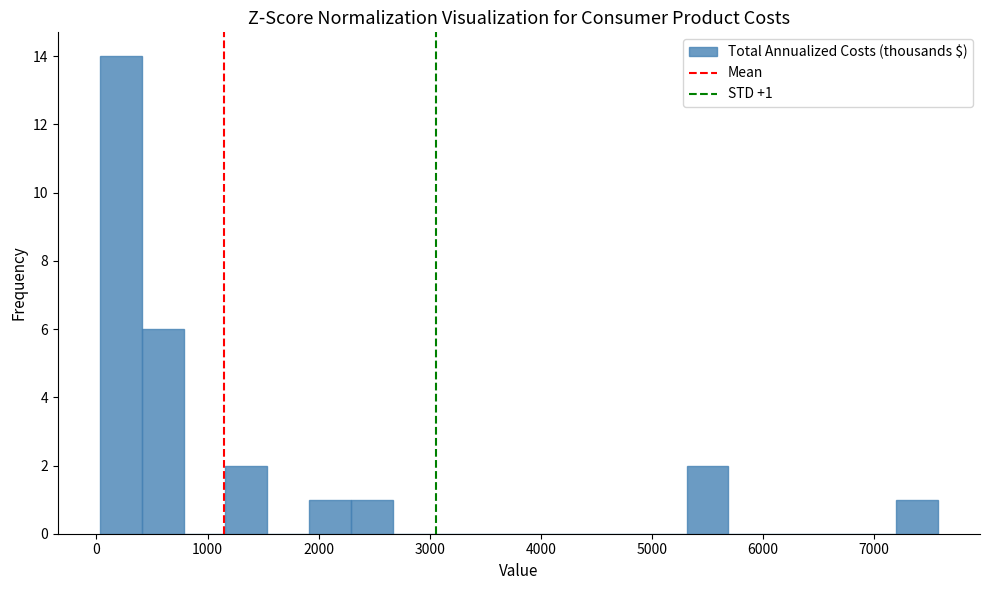

Around what value on the x-axis is the tallest bar? Give the approximate position of its centre, as read against the axis.

200